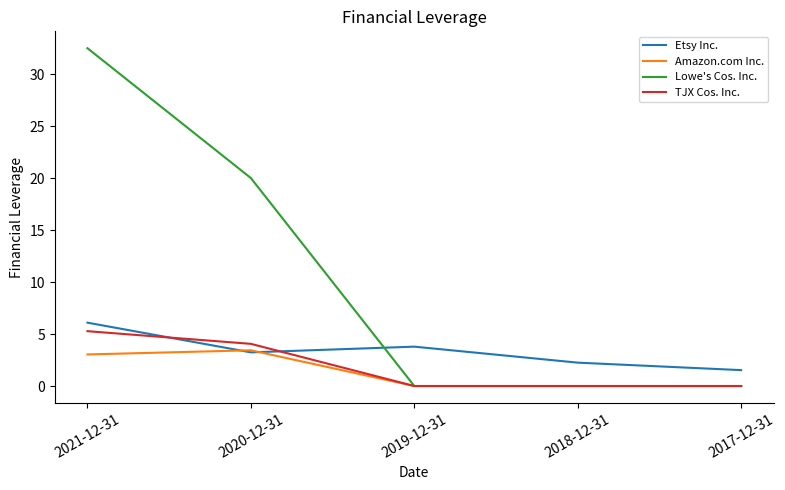

At 2021-12-31, list the series in order from smallest to largest.

Amazon.com Inc., TJX Cos. Inc., Etsy Inc., Lowe's Cos. Inc.